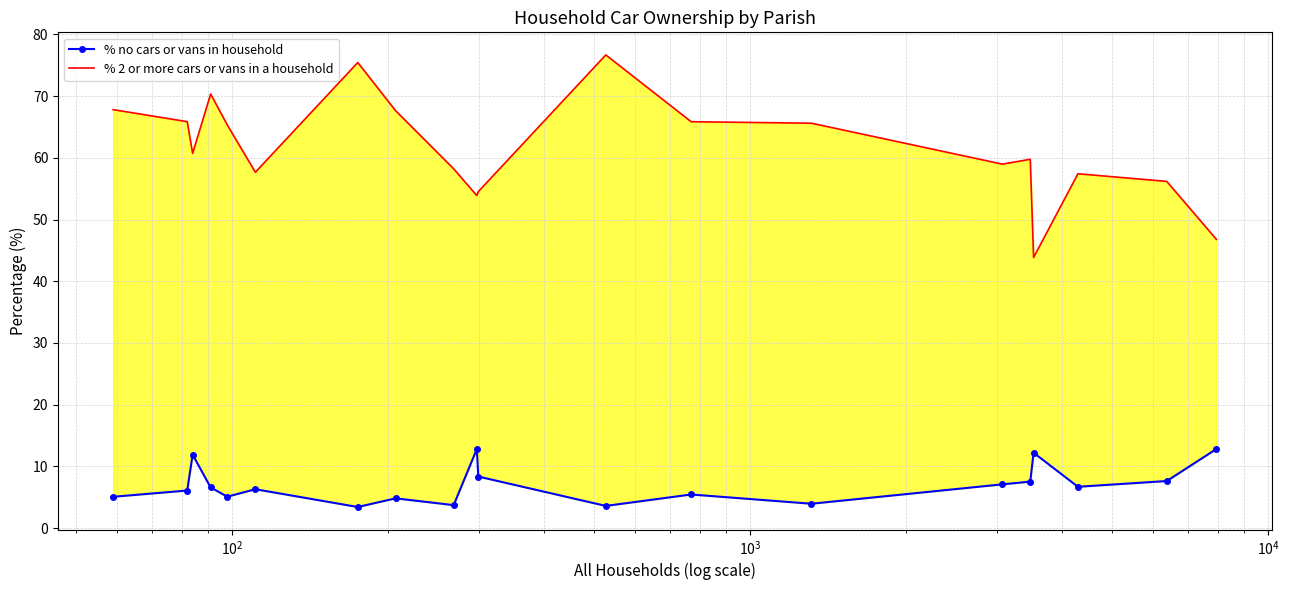

Is the value of % 2 or more cars or vans in a household at $\mathdefault{10^{1}}$ greater than the value of % no cars or vans in household at $\mathdefault{10^{2}}$?

Yes